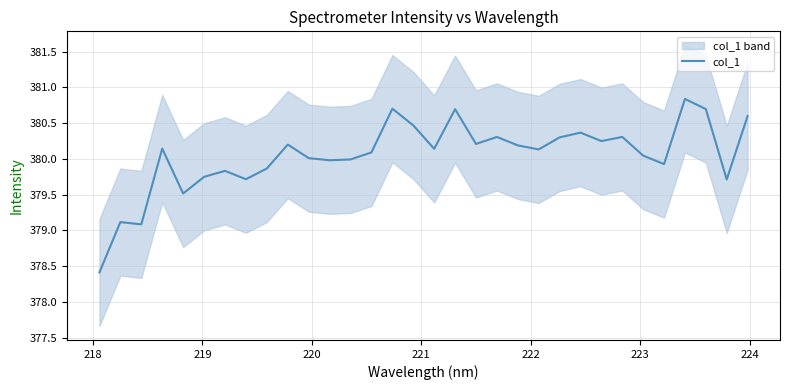

Is this an area chart (filled region under the line)?

No